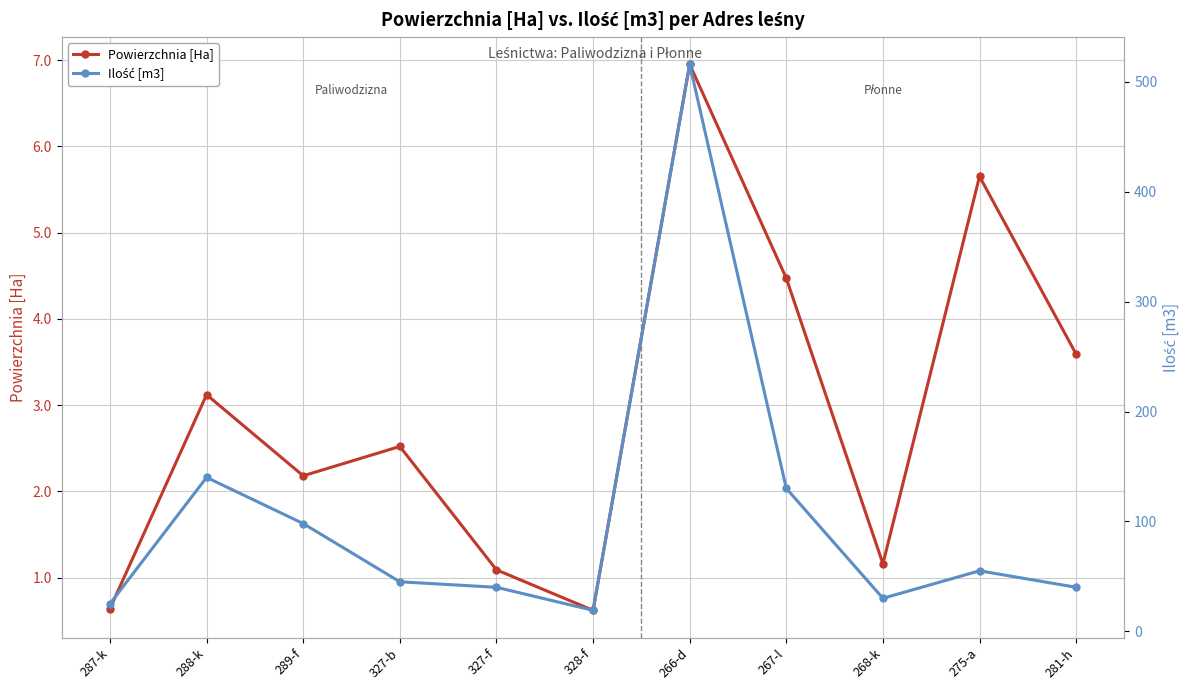

What are all the series names shown in the legend?

Powierzchnia [Ha], Ilość [m3]